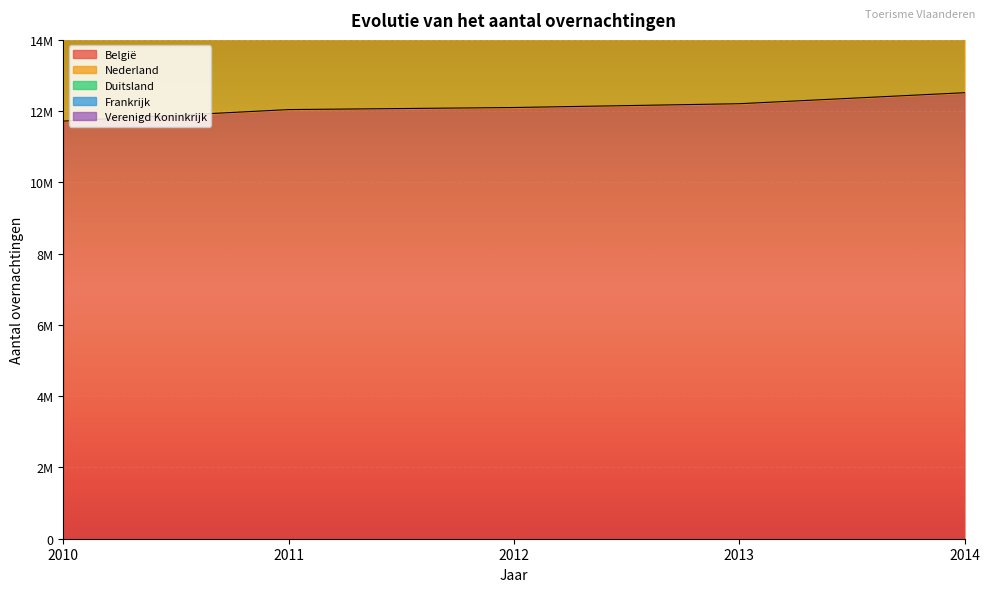

Is the value of Frankrijk at 2013 greater than the value of Verenigd Koninkrijk at 2013?

Yes